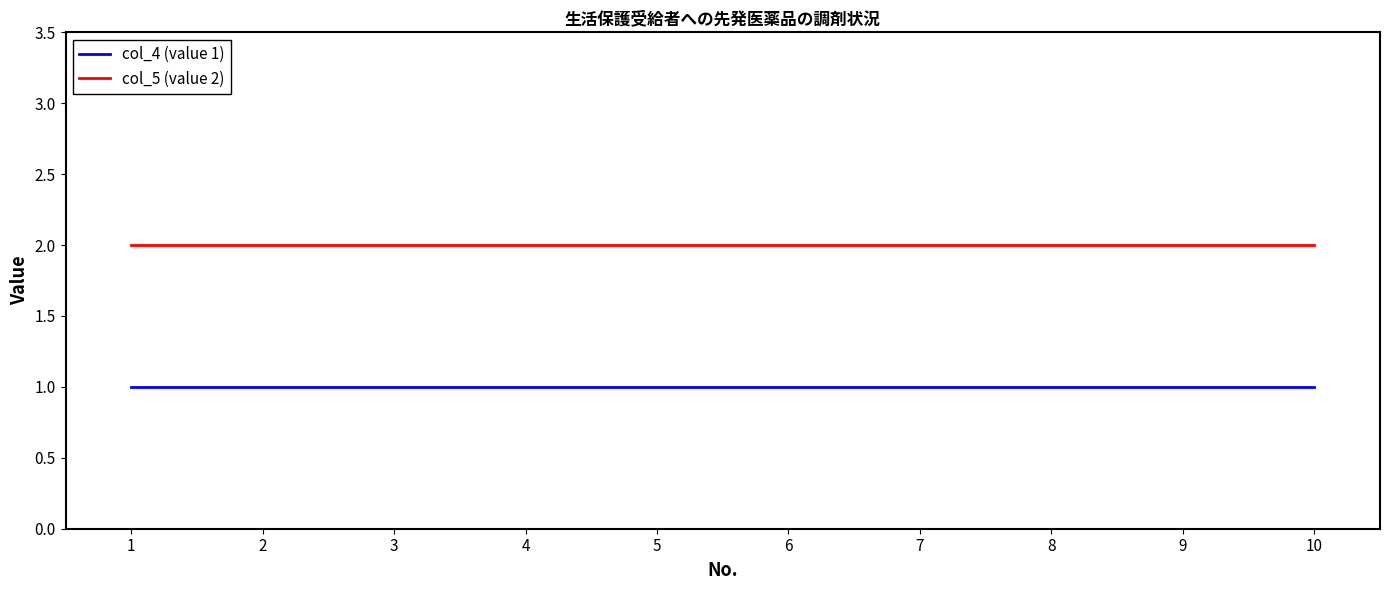

Rank the series at 2 from highest to lowest value.

col_5 (value 2), col_4 (value 1)